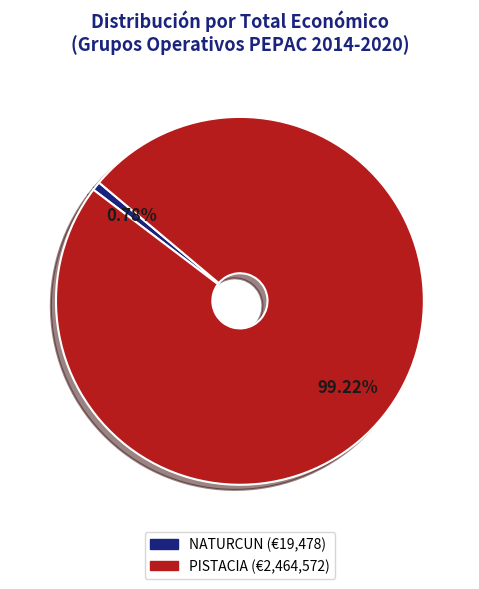

To the nearest percent, what is the difference between the NATURCUN and PISTACIA slice percentages?

98%